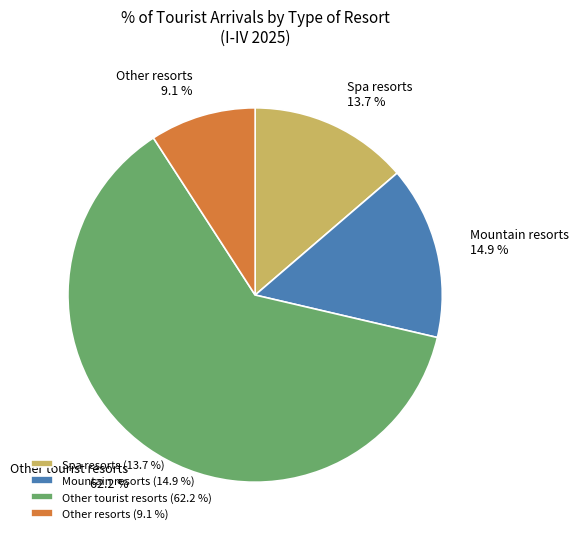

Which has a higher value, Mountain resorts or Spa resorts?

Mountain resorts